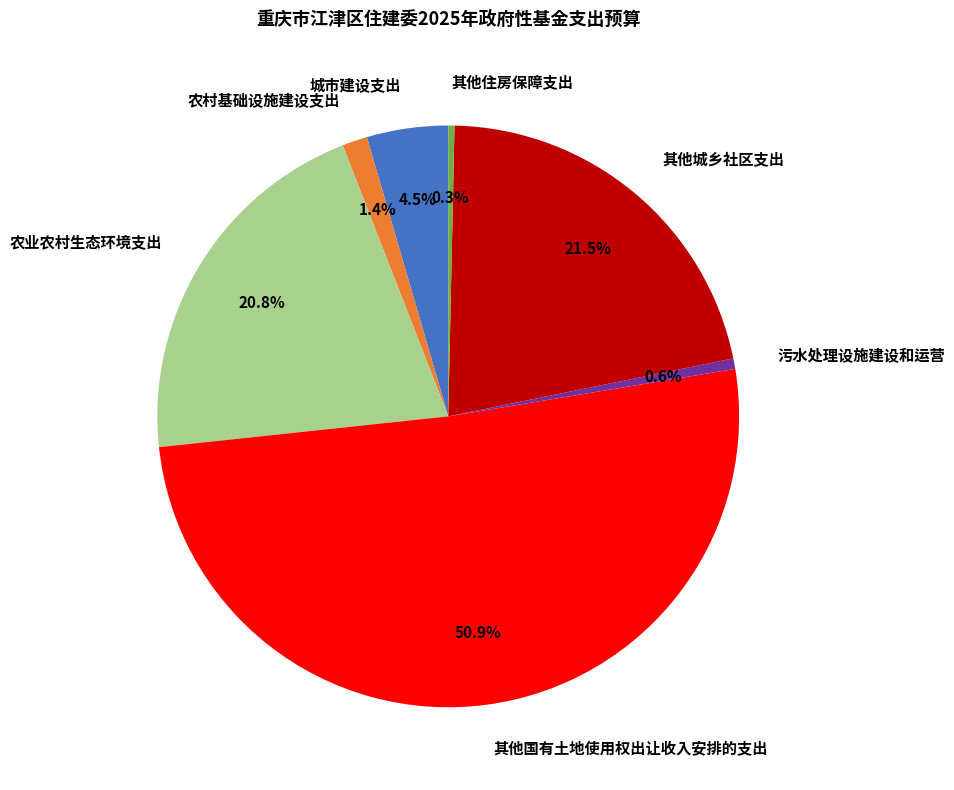

To the nearest percent, what is the difference between the largest and smallest slice percentages?

51%